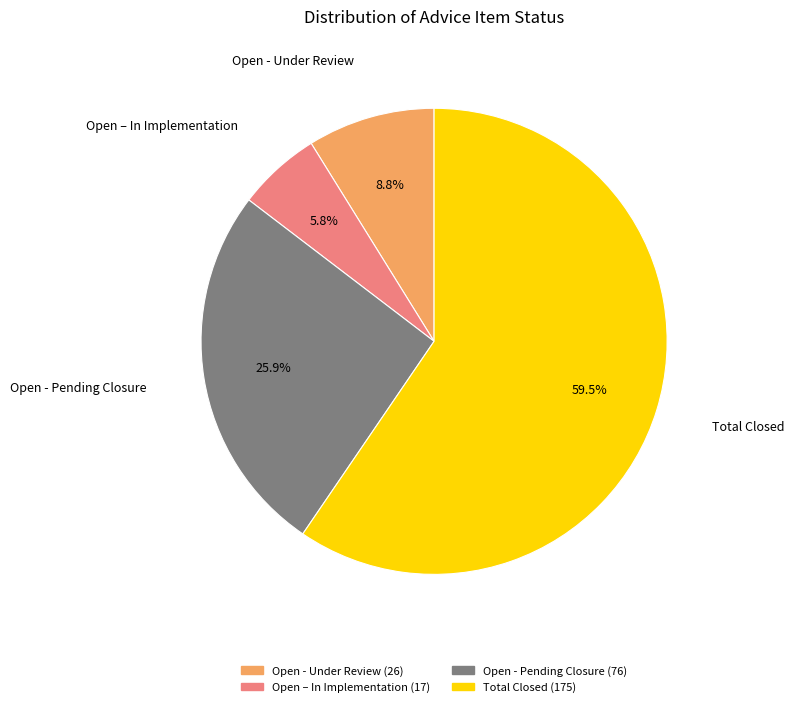

What percentage is NOT represented by Open – In Implementation?

94.2%